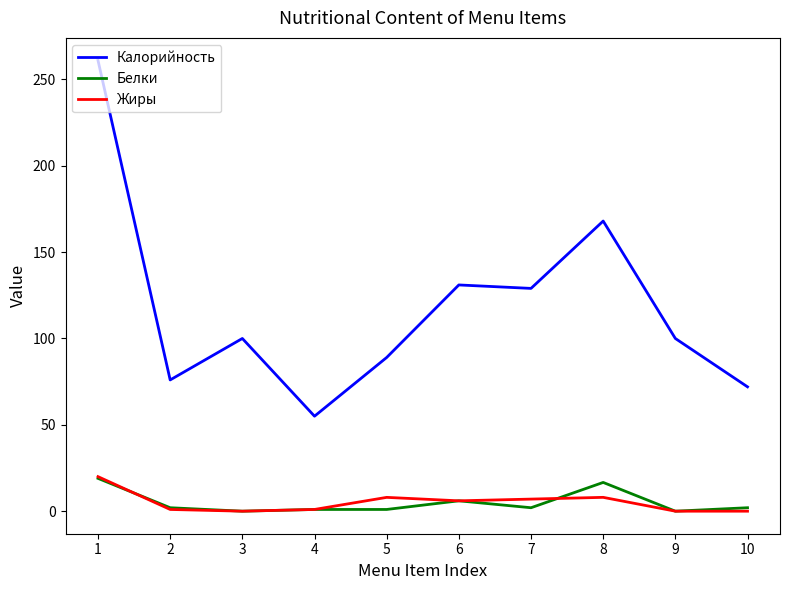

The value of Калорийность at 4 is 55.0. True or false?

True